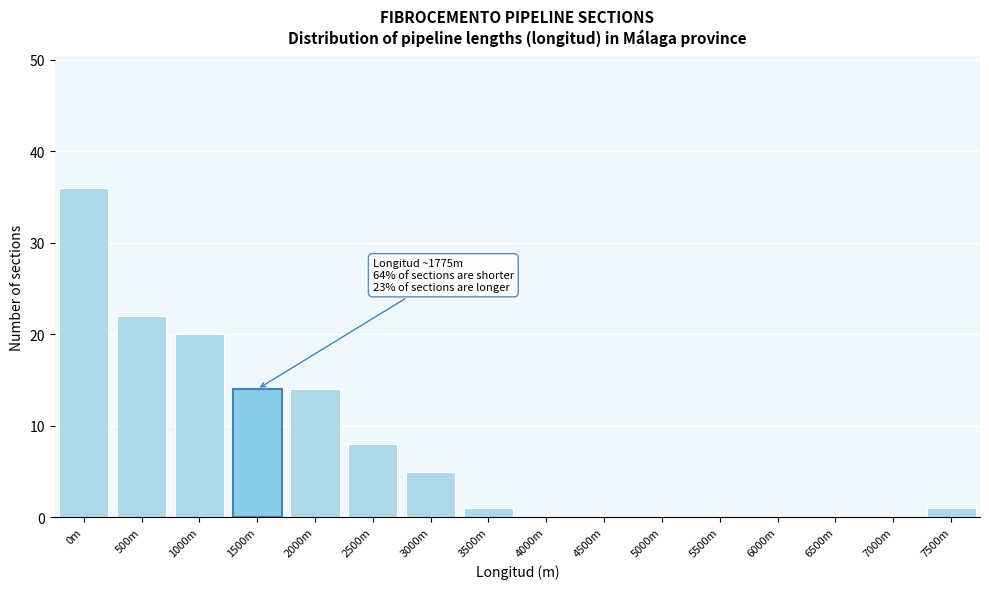

Reading left to right, list all the values displayed in this chart.

0m=36	500m=22	1000m=20	1500m=14	2000m=14	2500m=8	3000m=5	3500m=1	4000m=0	4500m=0	5000m=0	5500m=0	6000m=0	6500m=0	7000m=0	7500m=1